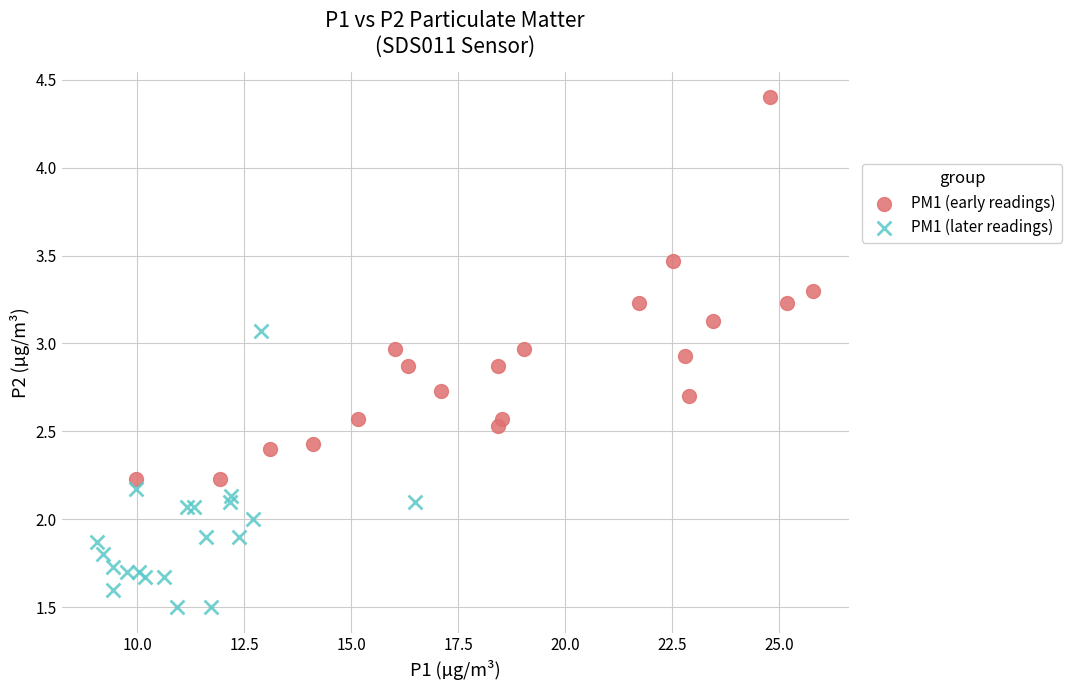

Which series contains the lowest Y value?

PM1 (later readings)